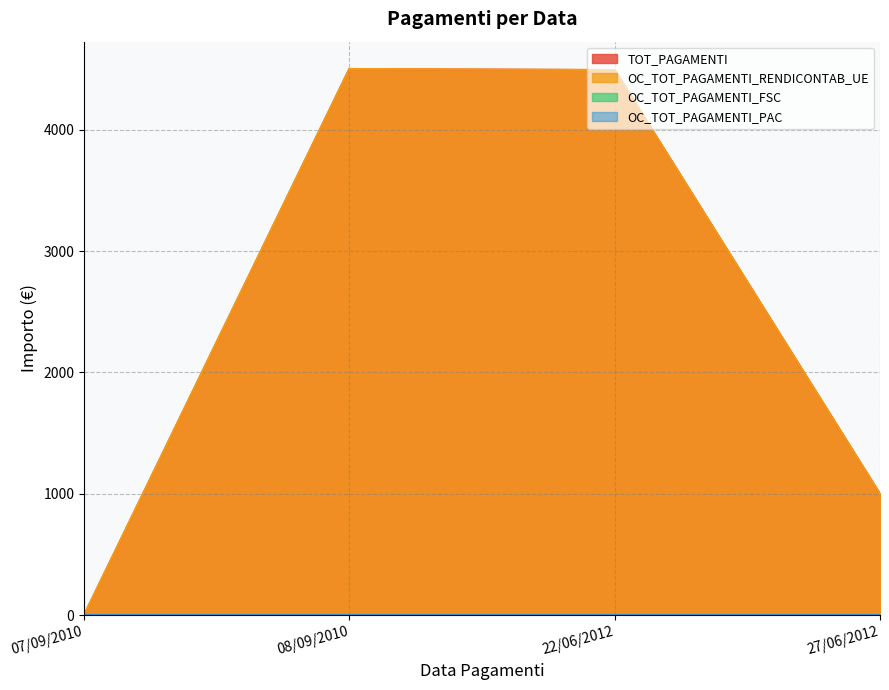

Reading left to right, transcribe all the data shown in this chart.

TOT_PAGAMENTI: 0.0	4500.0	4491.0	999.0
OC_TOT_PAGAMENTI_RENDICONTAB_UE: 0.0	4500.0	4491.0	999.0